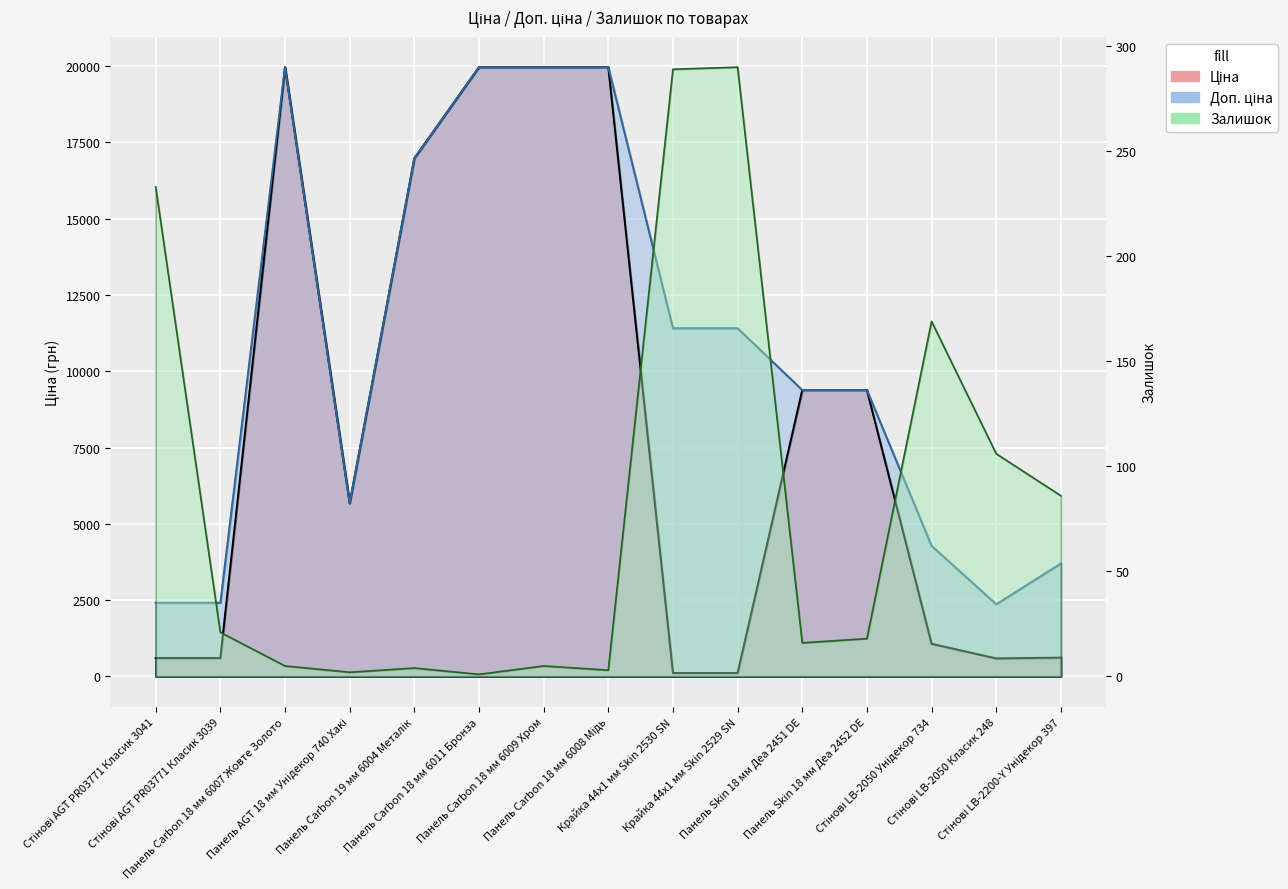

Which series has the largest total across all categories?

Доп. ціна